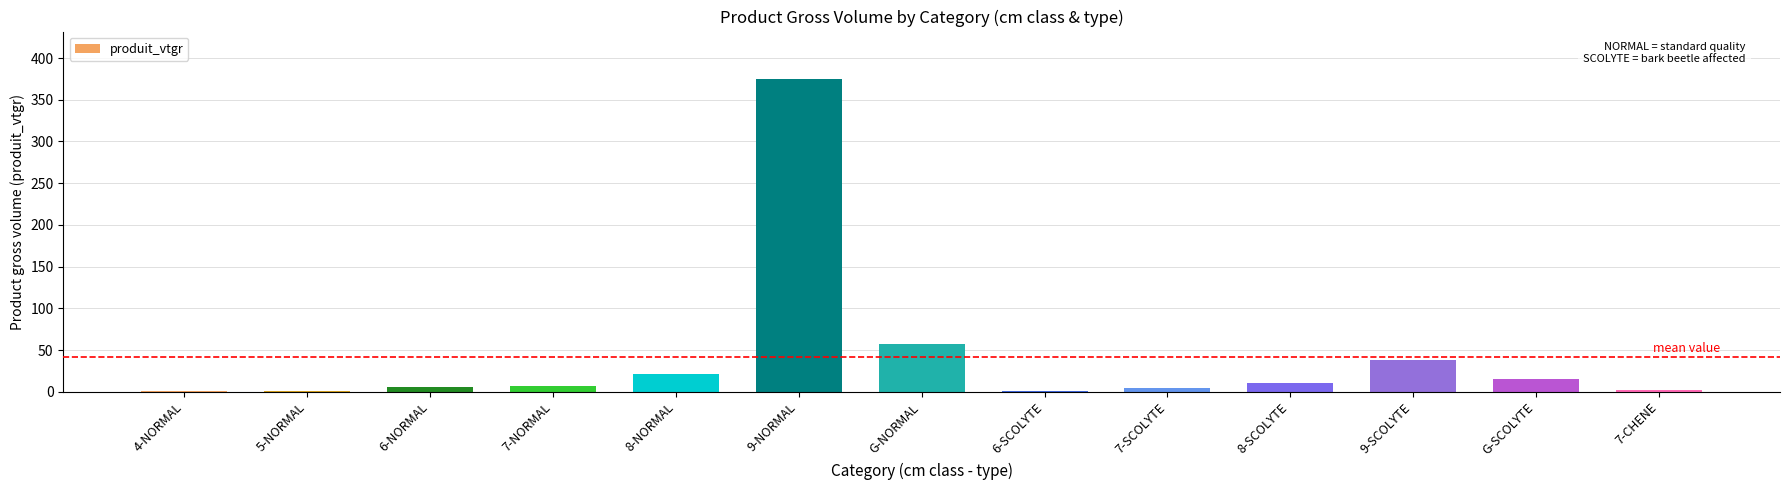

Is it true that the value at 9-SCOLYTE is 52.0?

False